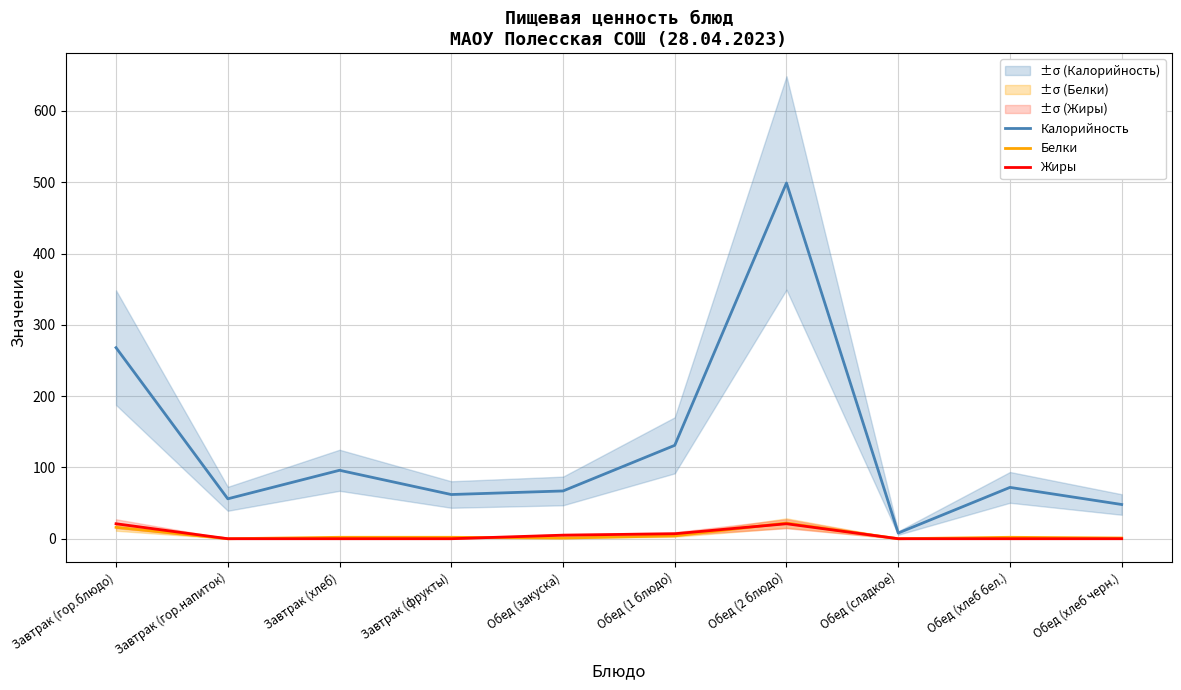

True or false: Калорийность and Жиры intersect in this chart.

False